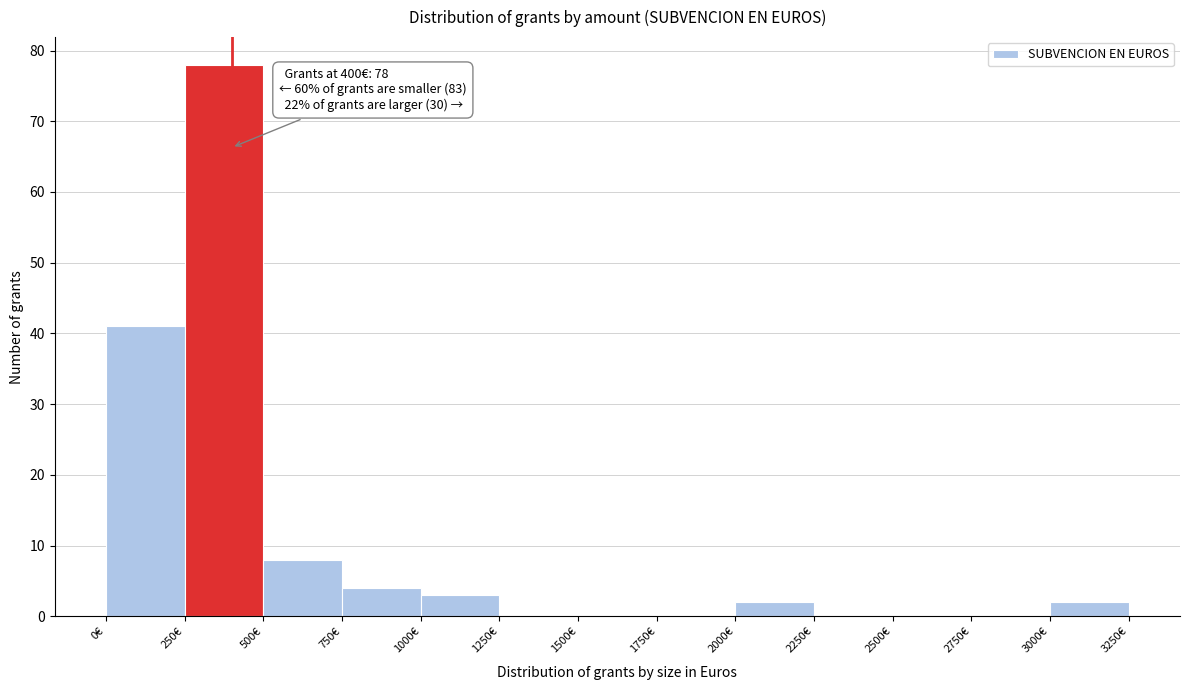

Over which range of the x-axis is the bar tallest?

250 to 500